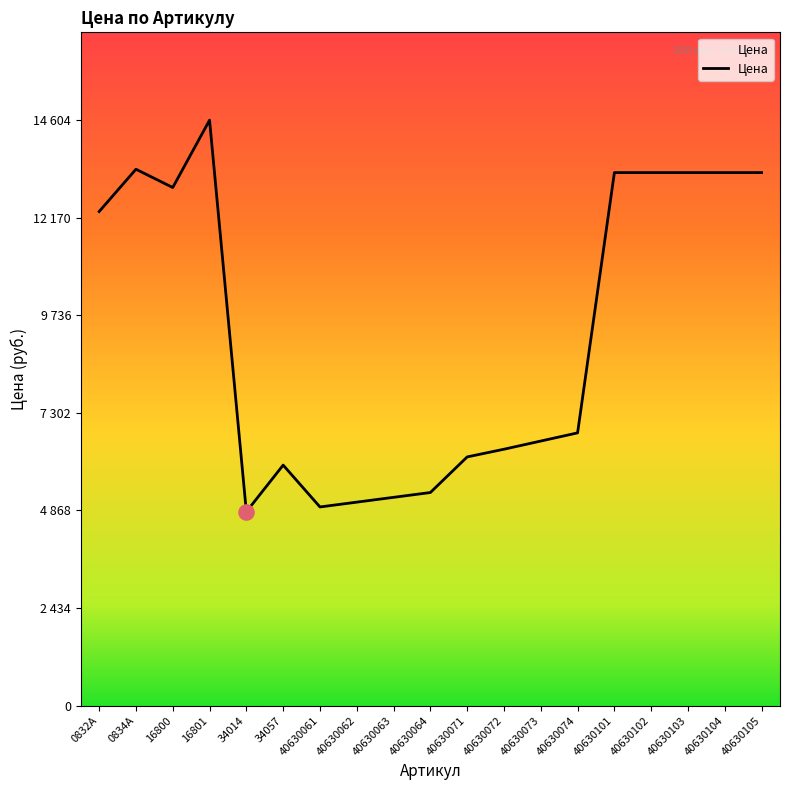

Approximately how many times larger is the value at 16801 compared to 40630063?

2.8